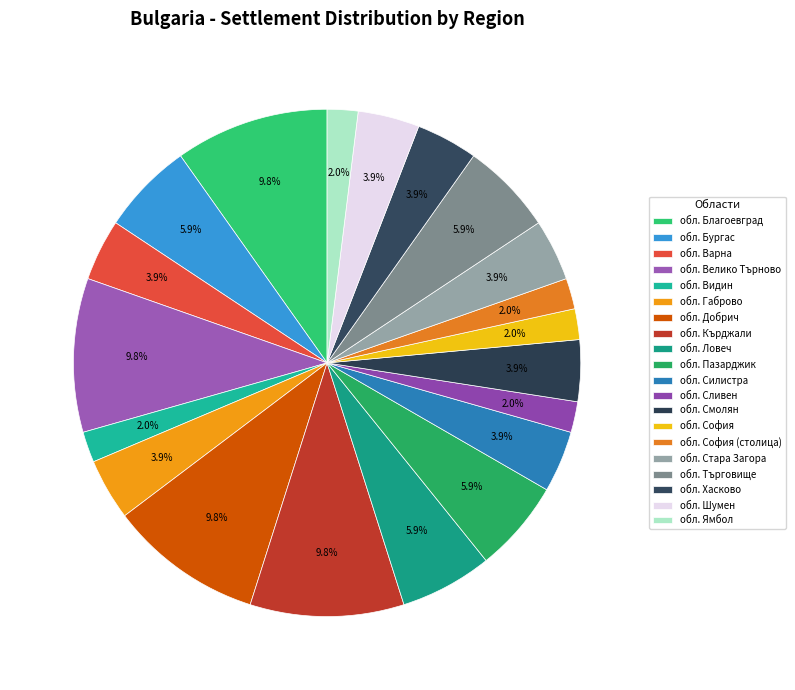

What percentage is the обл. Кърджали slice, to the nearest percent?

10%